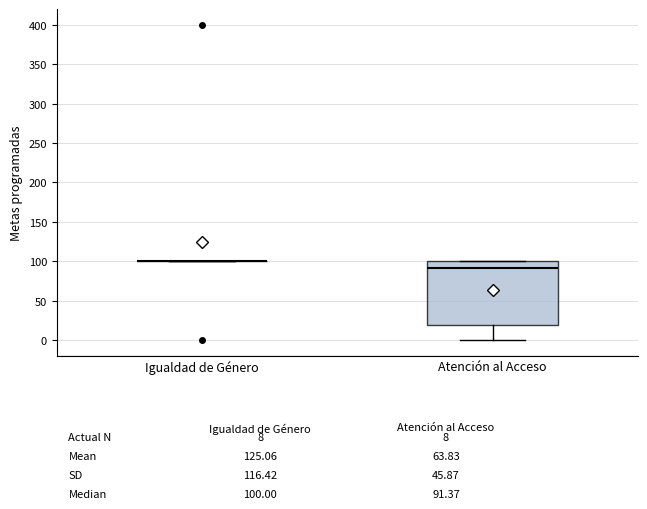

Comparing the boxes themselves (not the whiskers), which one is the tallest?

Atención al Acceso